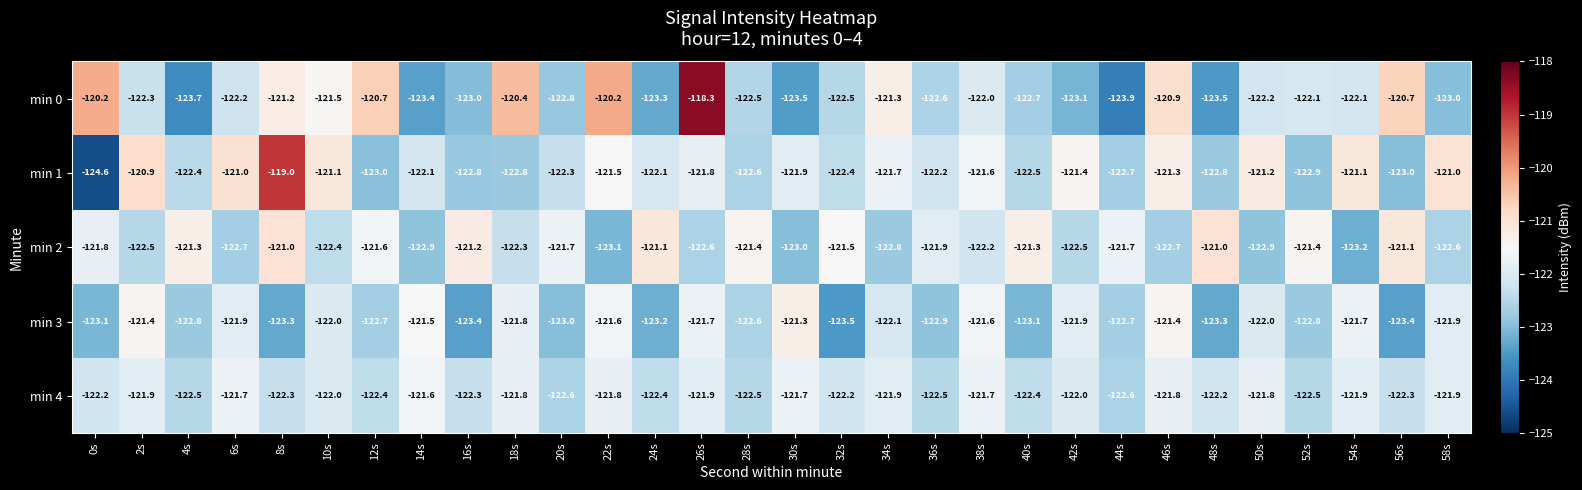

What is the sum of the min 3 values at 22s and 40s?

-244.7